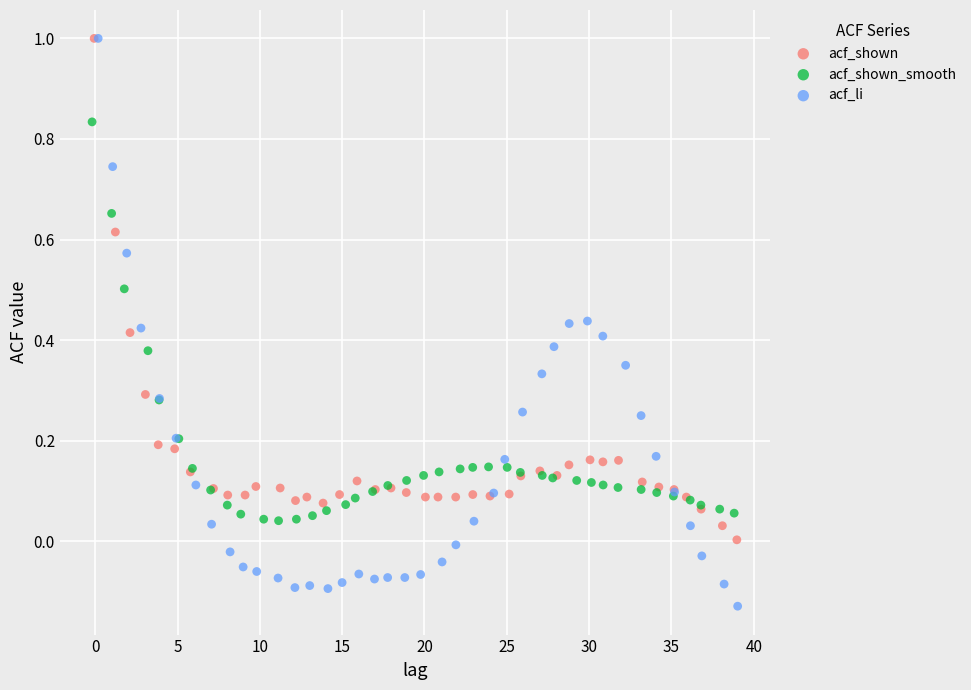

Which series reaches the minimum Y coordinate?

acf_li